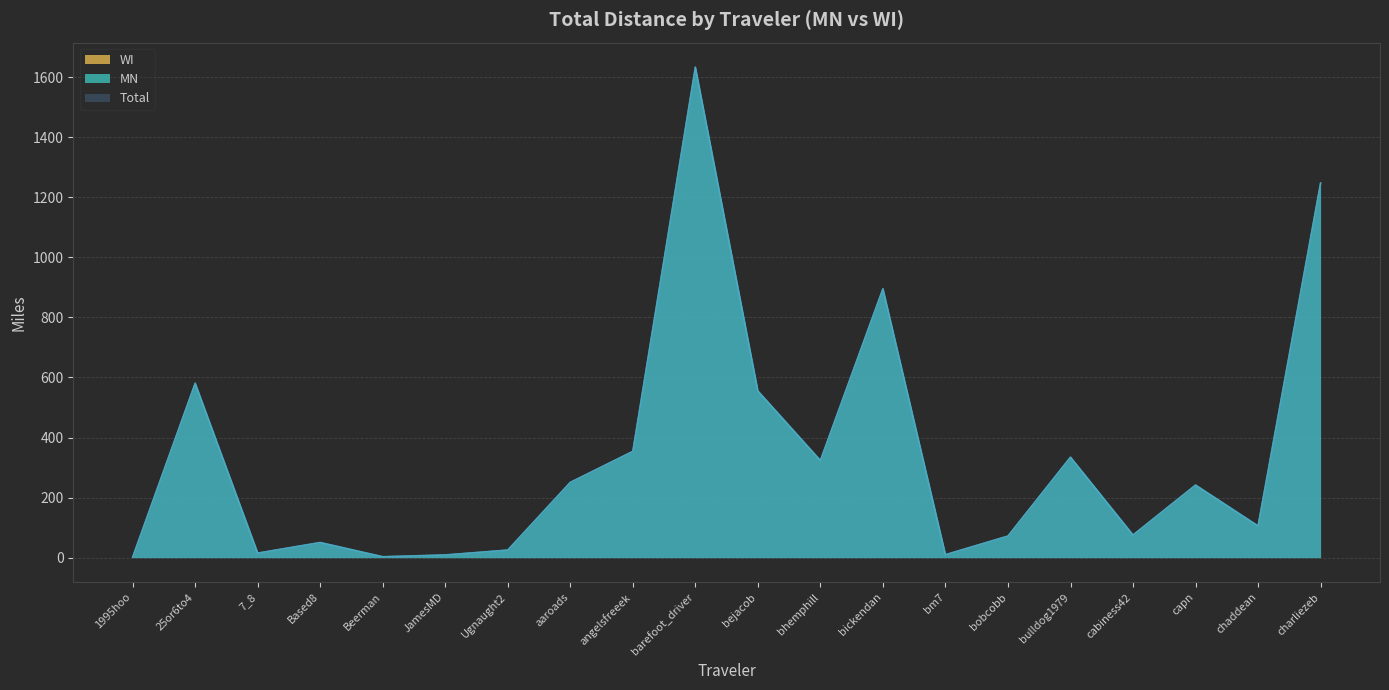

Is it true that Total equals 87.1 at Based8?

False